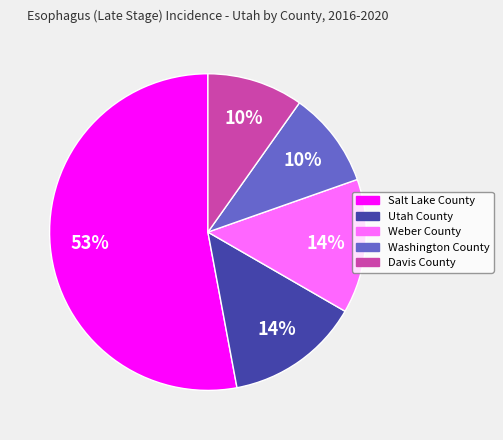

Approximately how many times larger is the value at Washington County compared to Weber County?

0.7